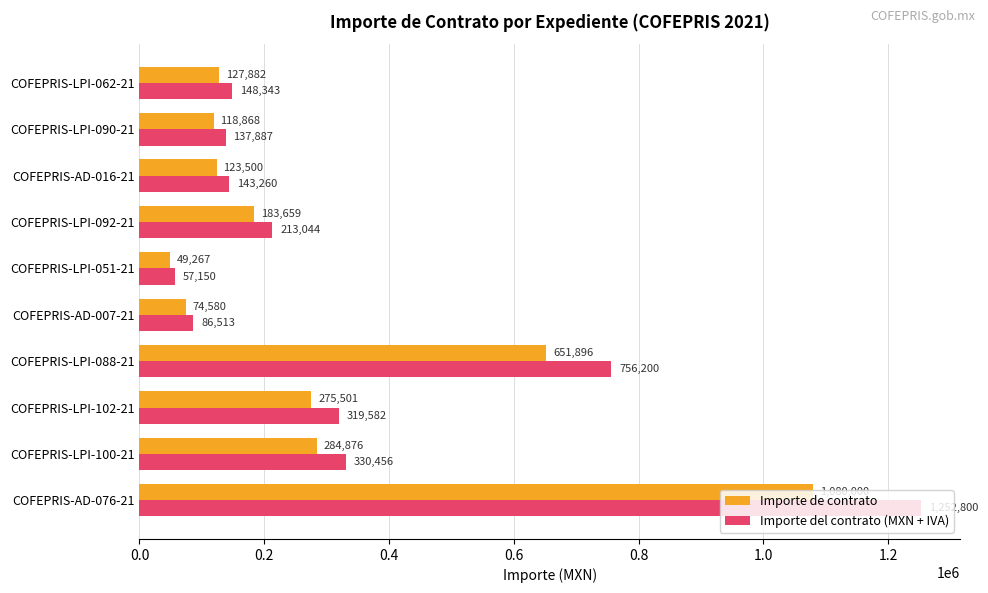

Count the number of categories in the chart.

10